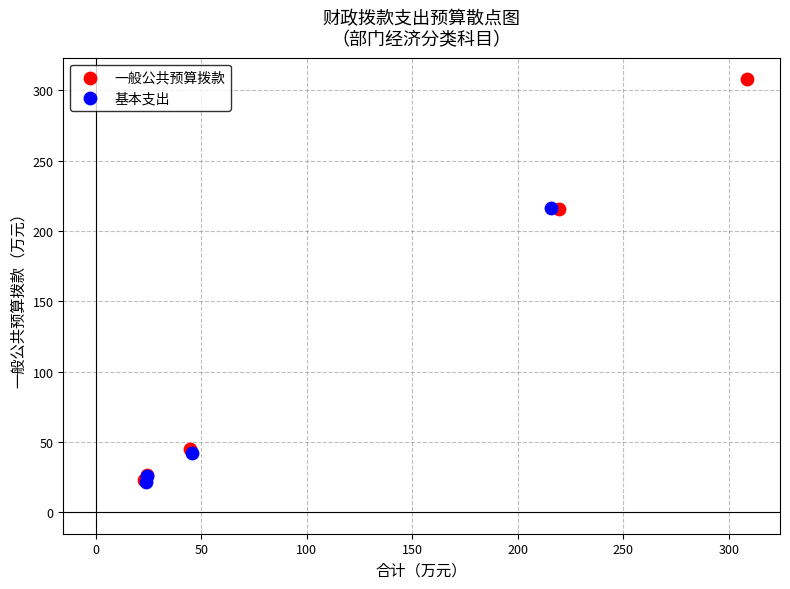

Which series contains the highest Y value?

一般公共预算拨款